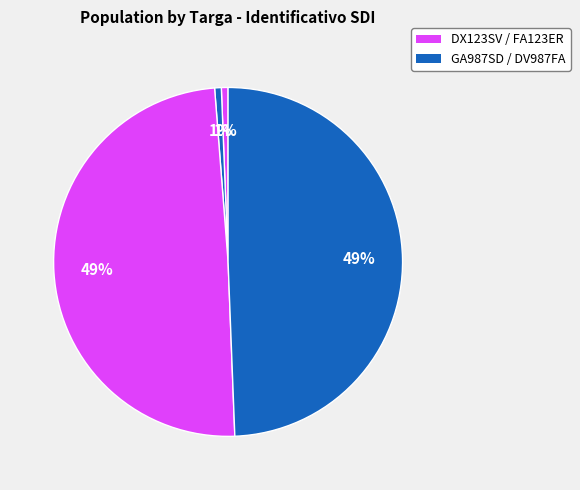

Rank the categories by value from lowest to highest.

DX123SV, FA123ER, GA987SD, DV987FA